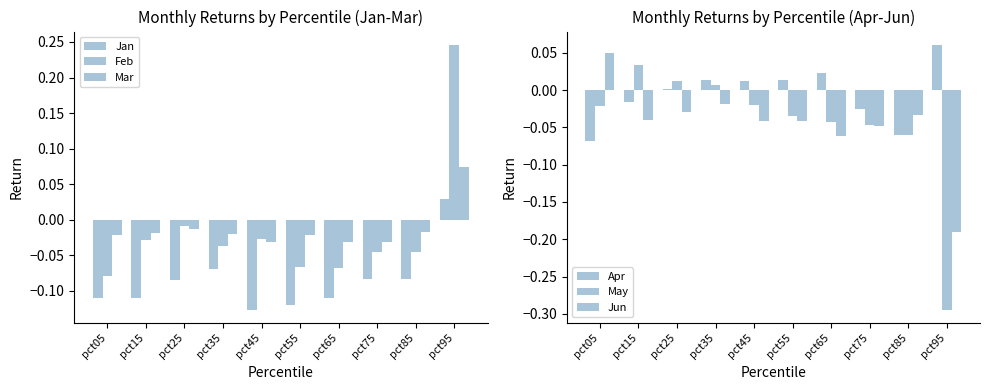

What is the difference between the maximum and minimum values in the Jun series?

0.2